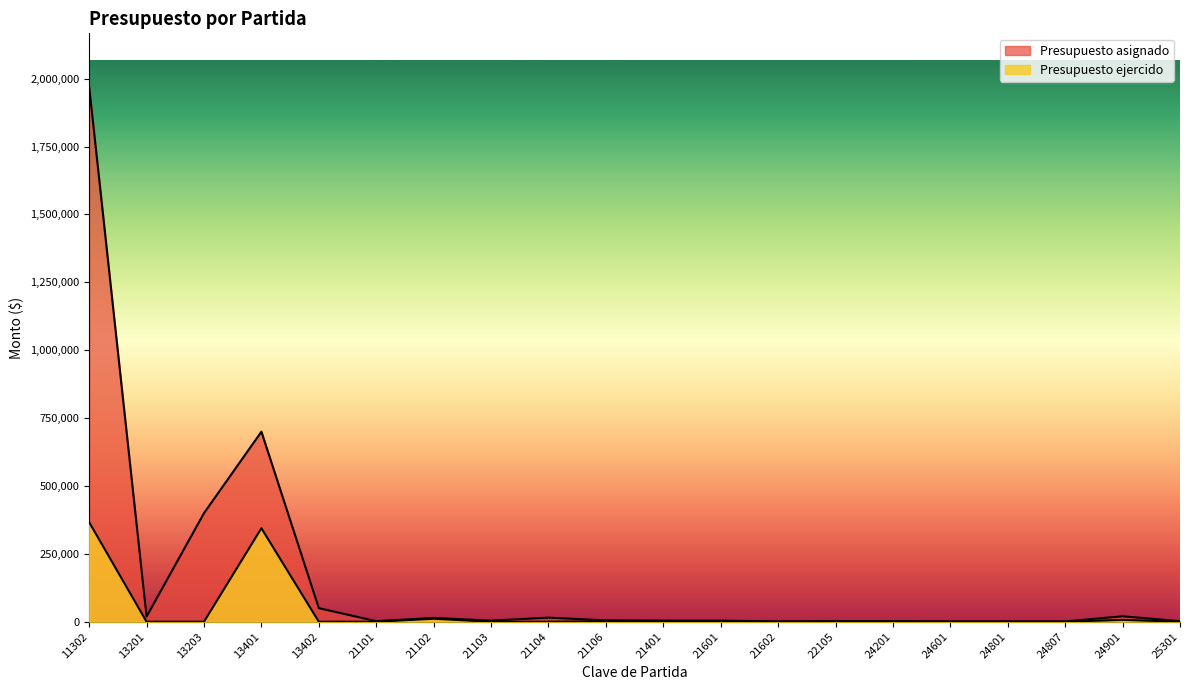

What is the value of the Presupuesto asignado point at the 19th from the left?

20000.0